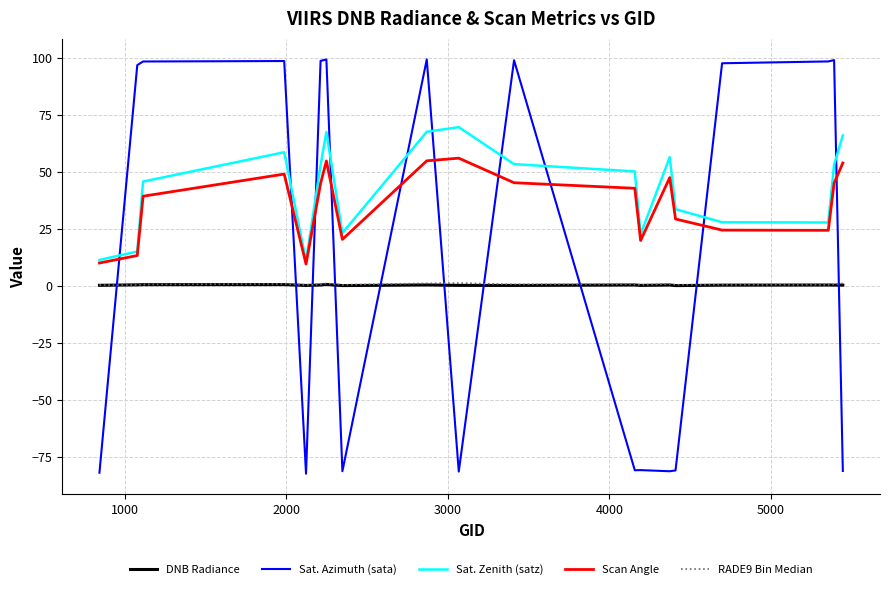

What are all the series names shown in the legend?

DNB Radiance, Sat. Azimuth (sata), Sat. Zenith (satz), Scan Angle, RADE9 Bin Median